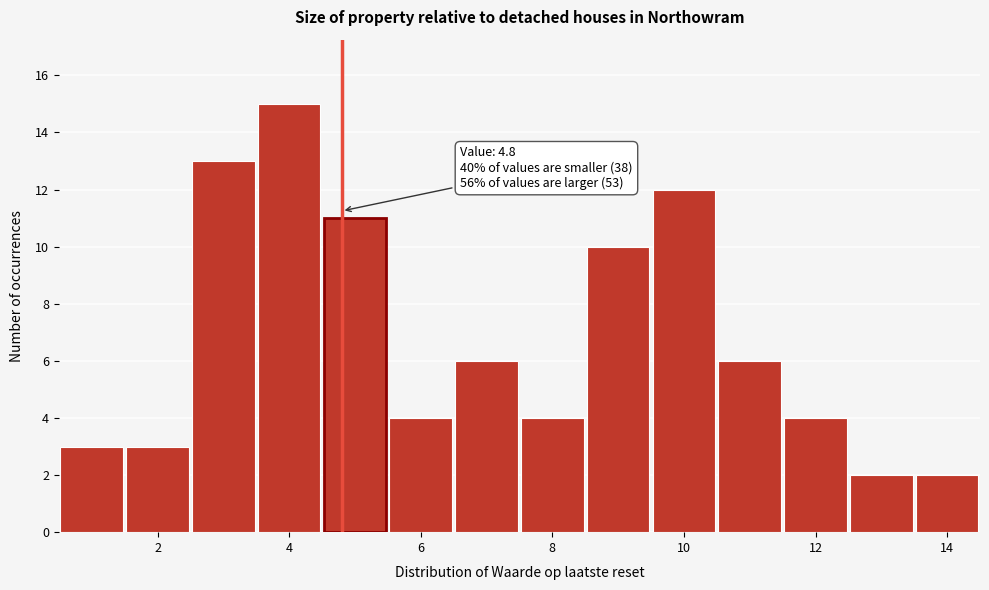

Over which range of the x-axis is the bar tallest?

3.5 to 4.5